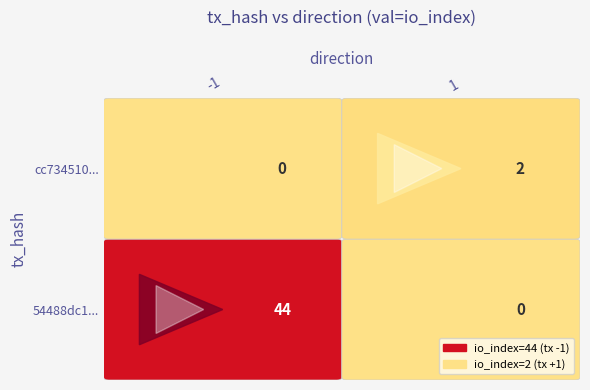

Is it true that cc734510... equals 2 at io_index?

True